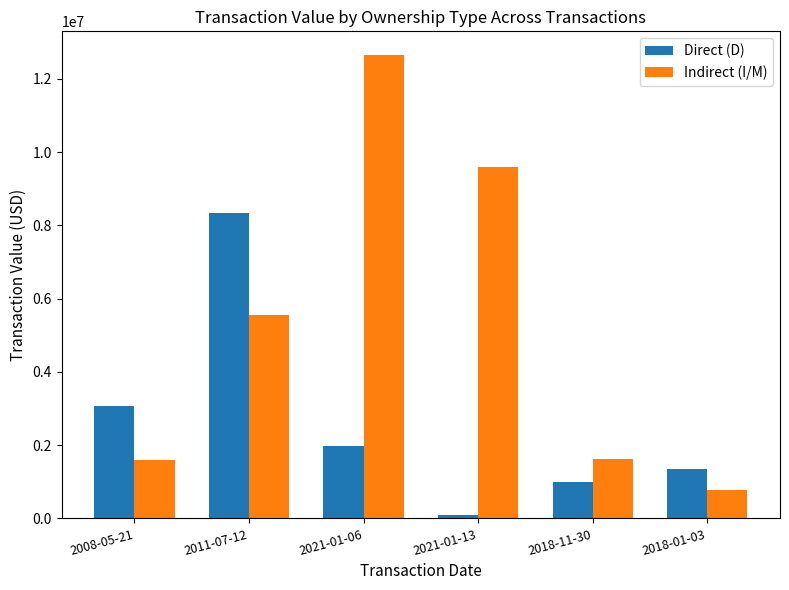

What is the maximum value for Indirect (I/M)?

12666000